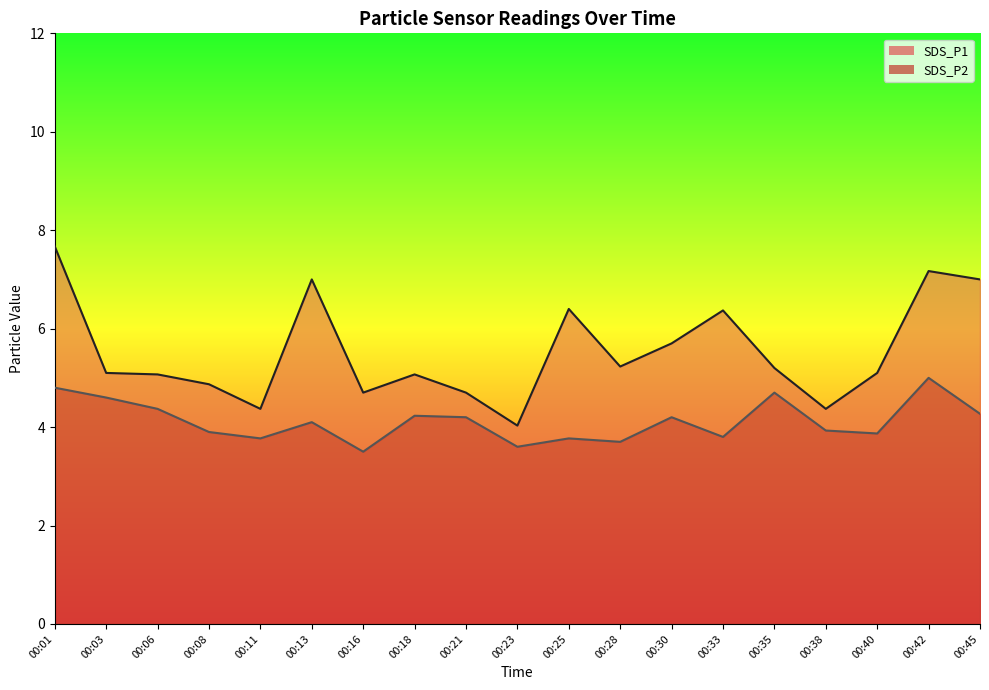

Rank the series by their maximum value, from lowest to highest.

SDS_P2, SDS_P1